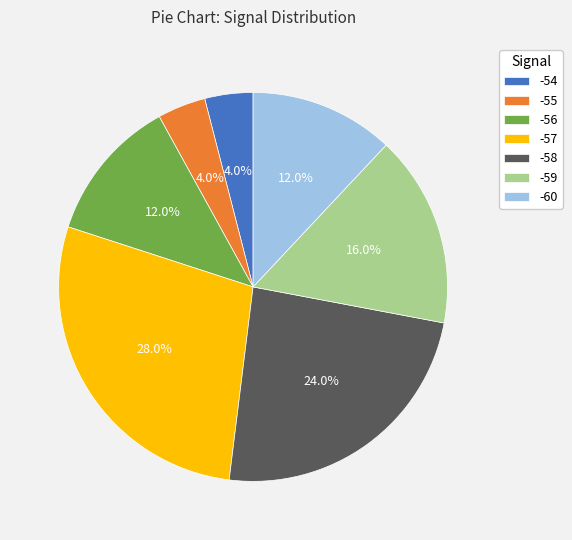

Between -55 and -59, which is larger?

-59